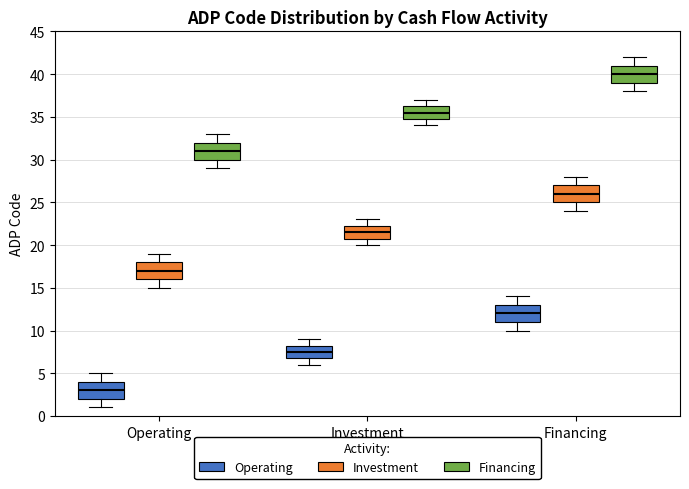

Reading left to right, read every box against the y-axis: the position of its median line, the range the box covers, and the ends of its whiskers. The values are not printed on the chart, so give them approximately, as read against the axis.

Operating (Operating): median 3.0, box 2.0 to 4.0, whiskers 1.0 to 5.0
Operating (Investment): median 17.0, box 16.0 to 18.0, whiskers 15.0 to 19.0
Operating (Financing): median 31.0, box 30.0 to 32.0, whiskers 29.0 to 33.0
Investment (Operating): median 7.5, box 7.0 to 8.5, whiskers 6.0 to 9.0
Investment (Investment): median 21.5, box 21.0 to 22.5, whiskers 20.0 to 23.0
Investment (Financing): median 35.5, box 35.0 to 36.5, whiskers 34.0 to 37.0
Financing (Operating): median 12.0, box 11.0 to 13.0, whiskers 10.0 to 14.0
Financing (Investment): median 26.0, box 25.0 to 27.0, whiskers 24.0 to 28.0
Financing (Financing): median 40.0, box 39.0 to 41.0, whiskers 38.0 to 42.0